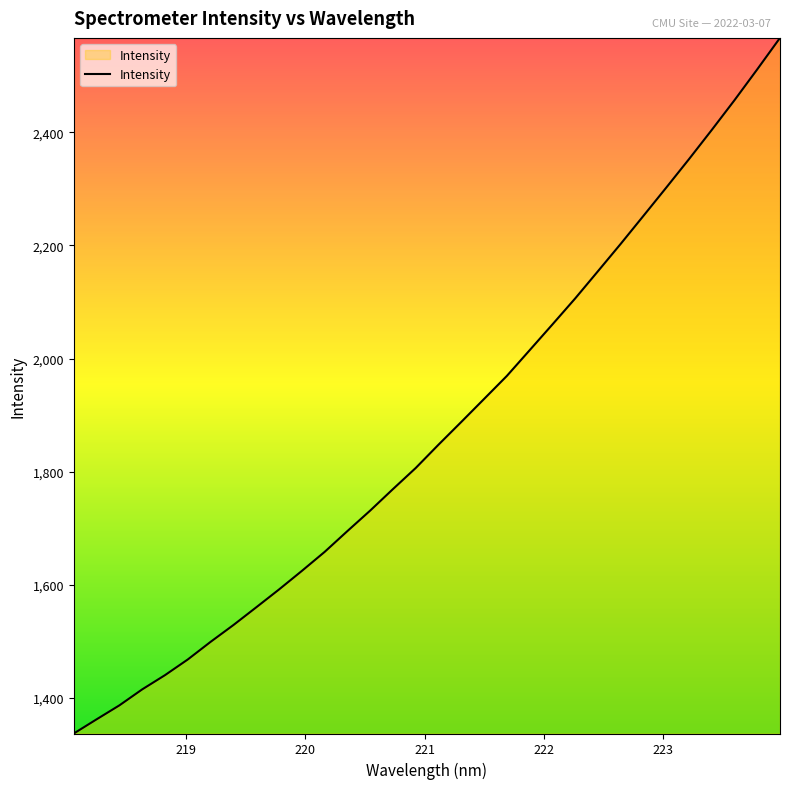

What is the difference between the maximum and minimum values?

1229.9